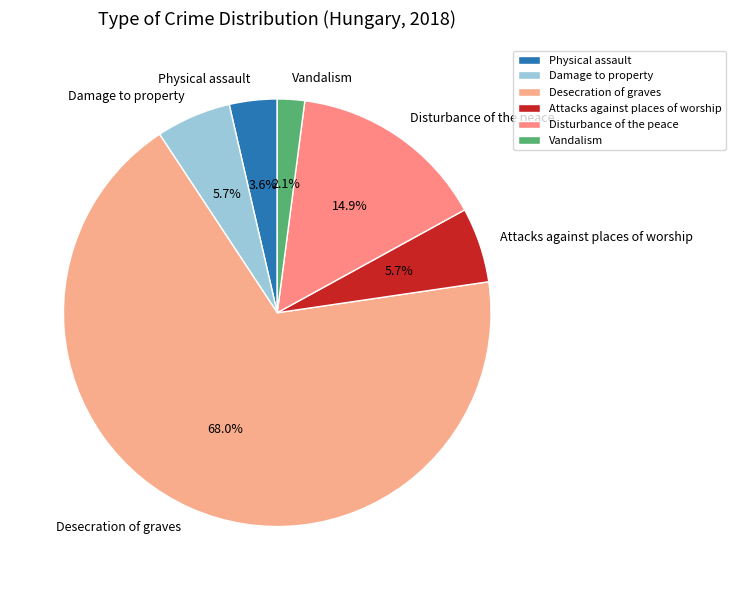

Is the sum of Disturbance of the peace and Physical assault greater than half?

No